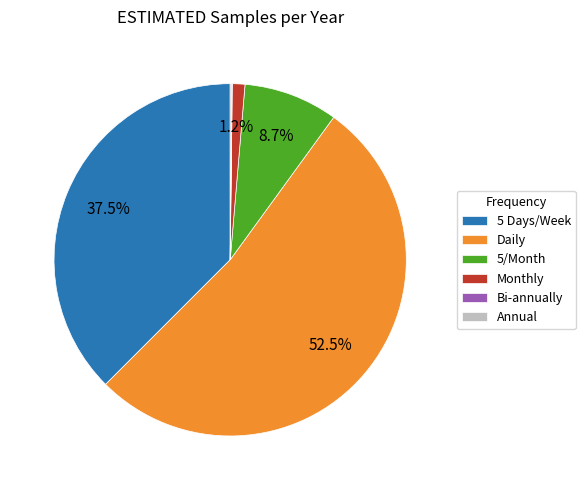

Which category has the biggest portion of the pie?

Daily